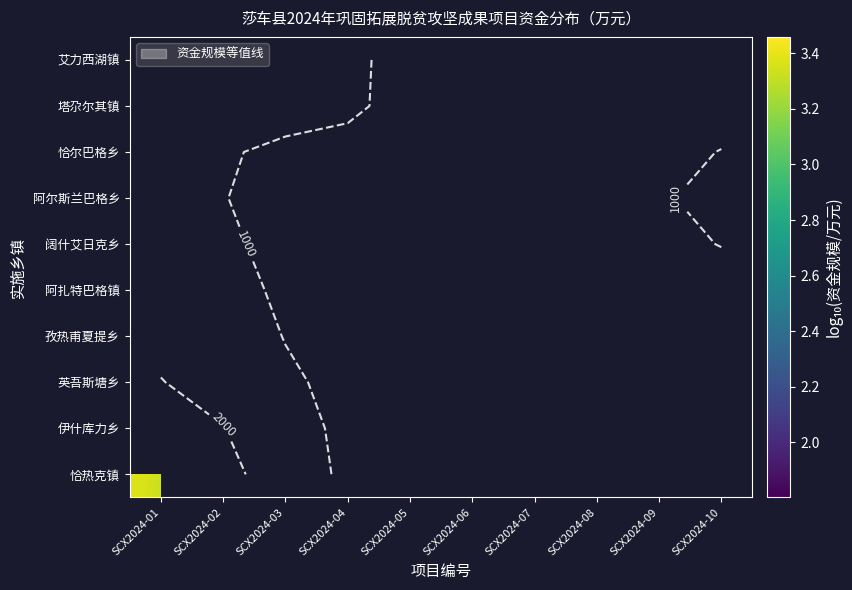

At which category is the sum across all series the highest?

SCX2024-01